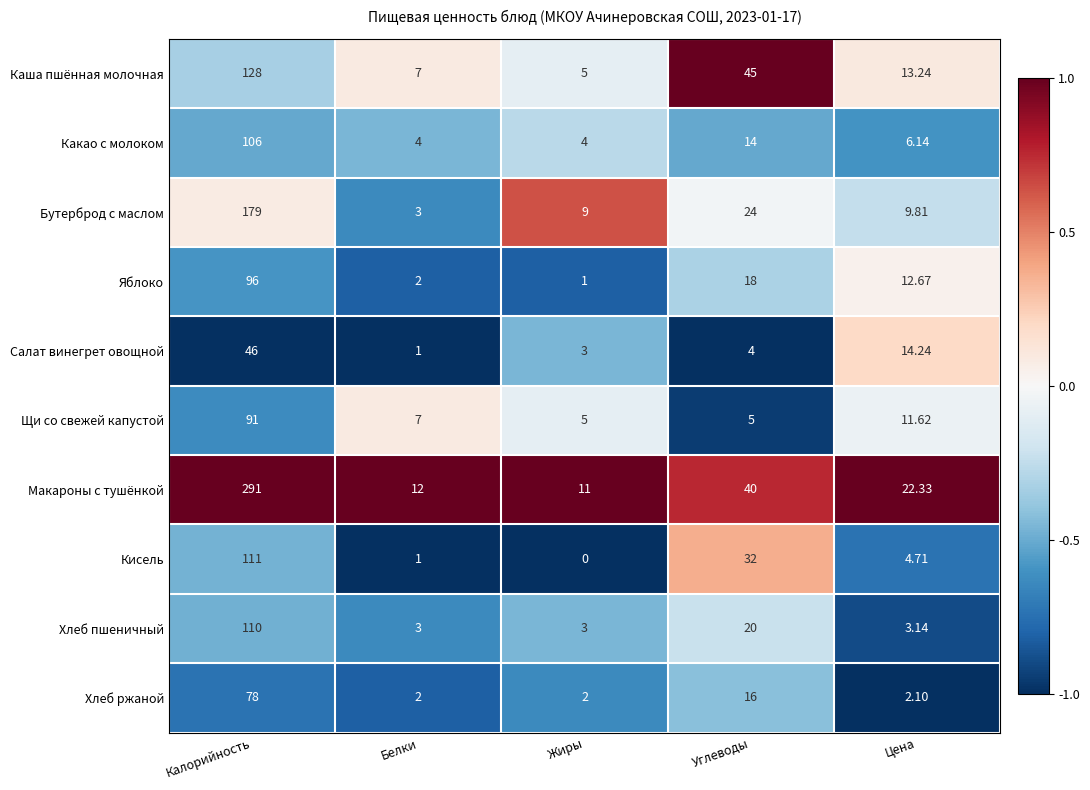

Which series has the largest total across all categories?

Макароны с тушёнкой